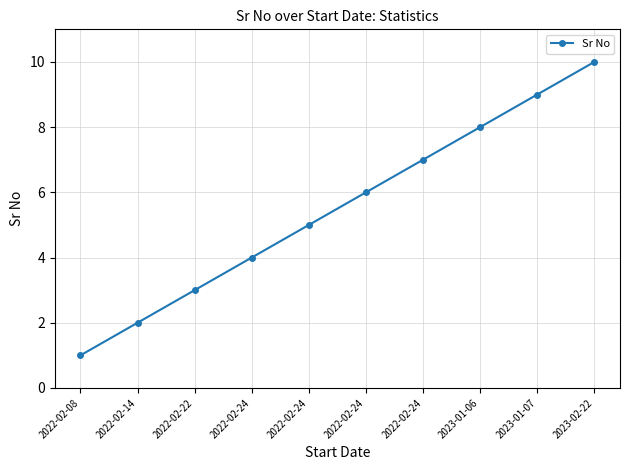

How many categories are shown in the chart?

10